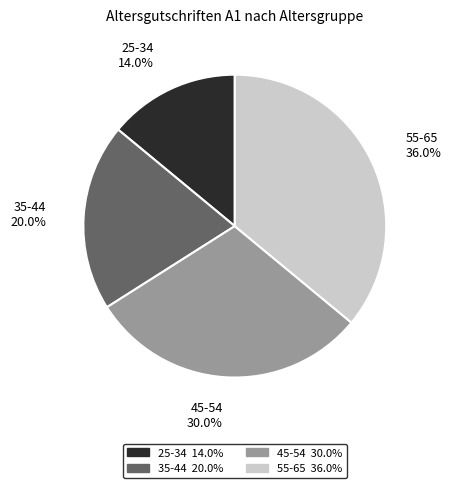

Does any single category account for the majority?

No